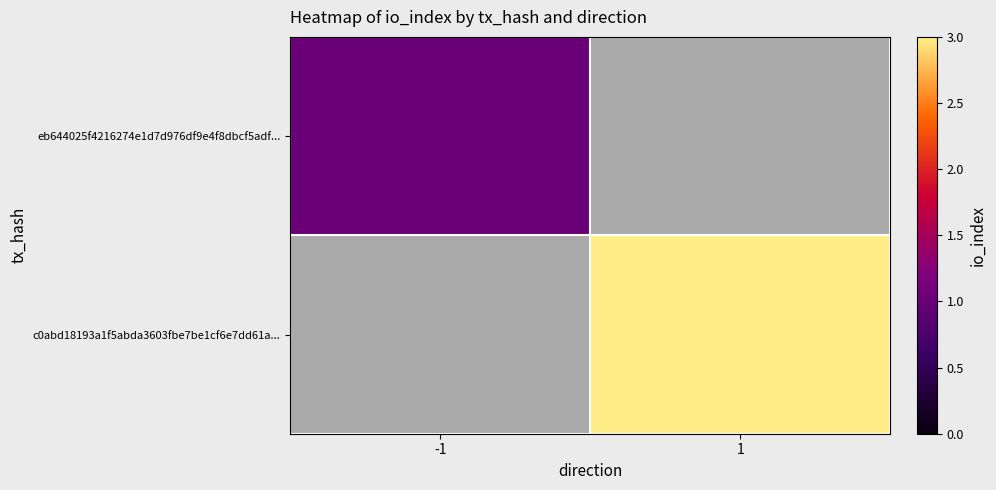

True or false: eb644025f4216274e1d7d976df9e4f8dbcf5adf... has a value of 0.3 at -1.

False